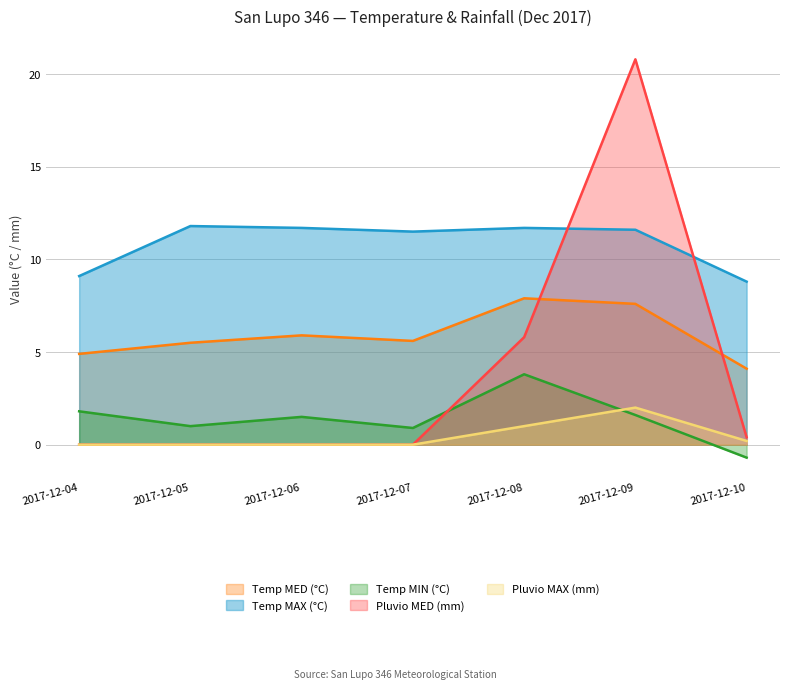

What is the value of the Temp MAX (°C) point at the 4th from the left?

11.5